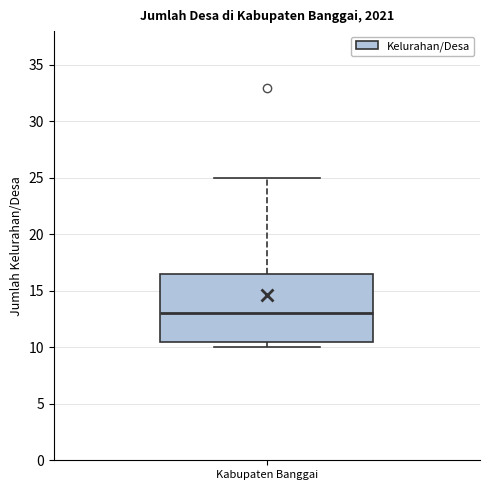

Where is the upper edge of the box for Kabupaten Banggai on the y-axis? The values are not printed on the chart, so give them approximately, as read against the axis.

16.5